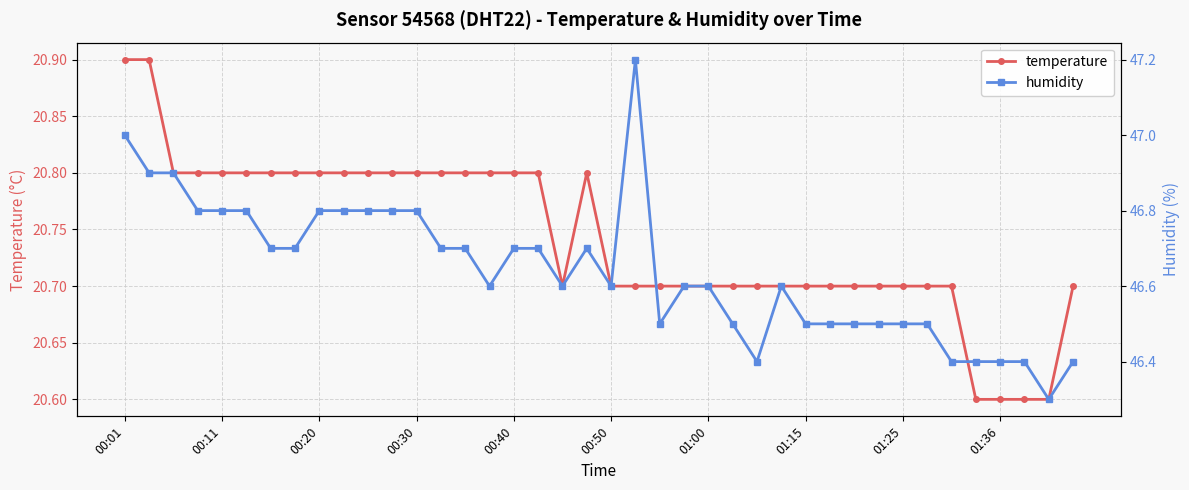

The temperature series shows 37.2 at 01:25. True or false?

False